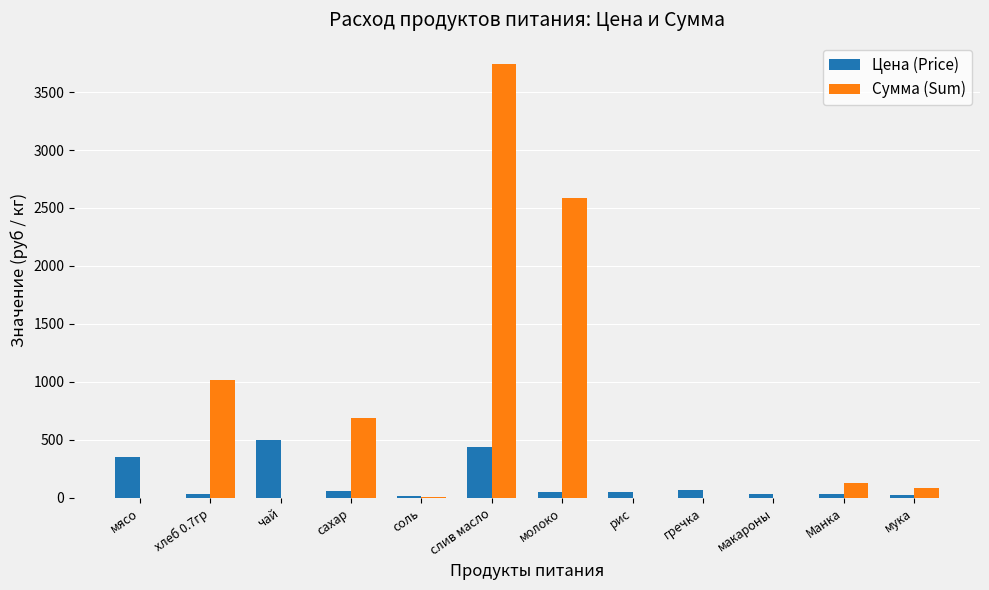

The Цена (Price) series shows 350.0 at мясо. True or false?

True